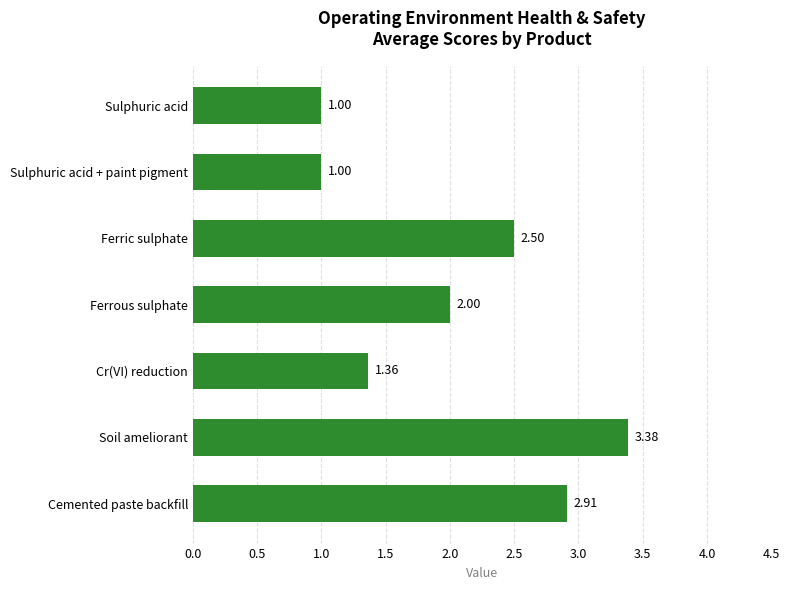

What is the difference between the second highest and second lowest values?

1.9